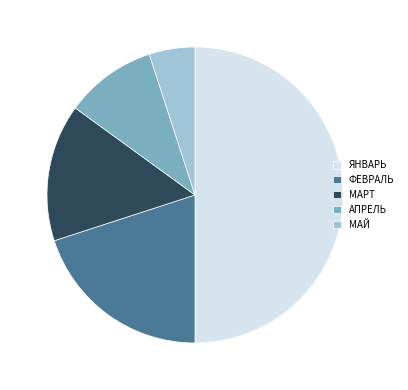

Does МАРТ account for over 50% of the chart?

No